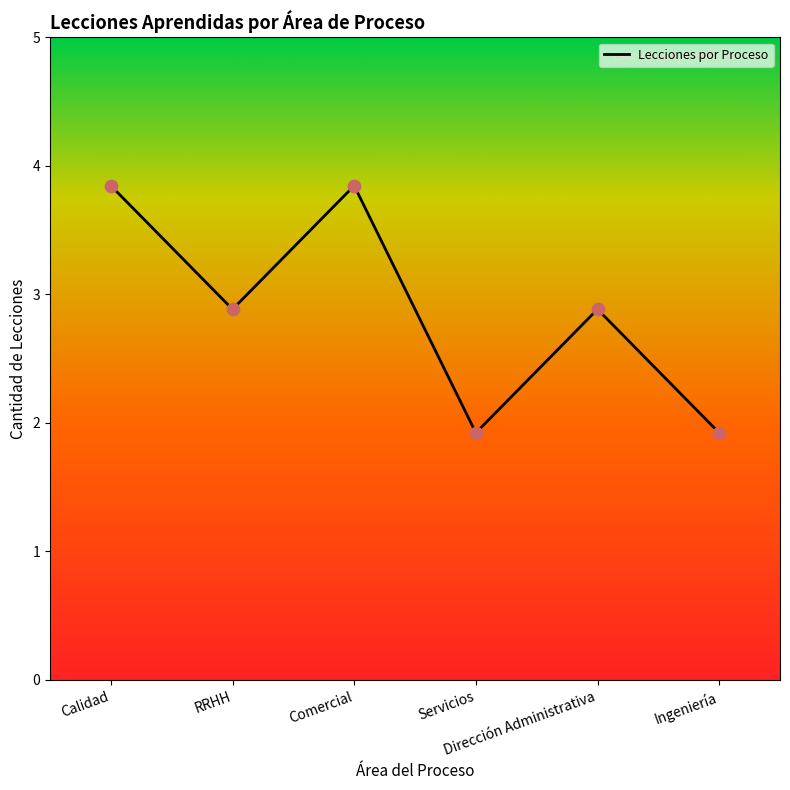

Which has a higher value, Ingeniería or RRHH?

RRHH